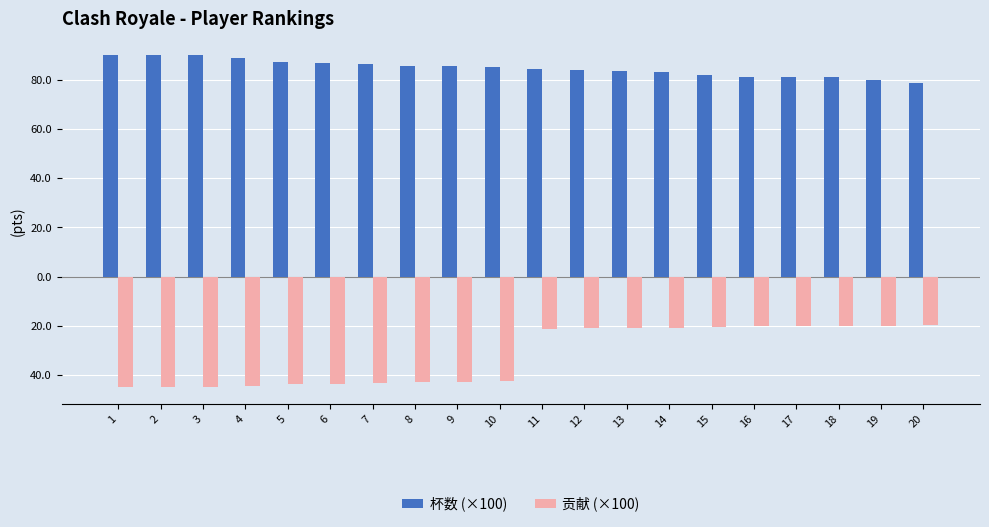

What is the spread (max minus min) of values at 2?

135.0